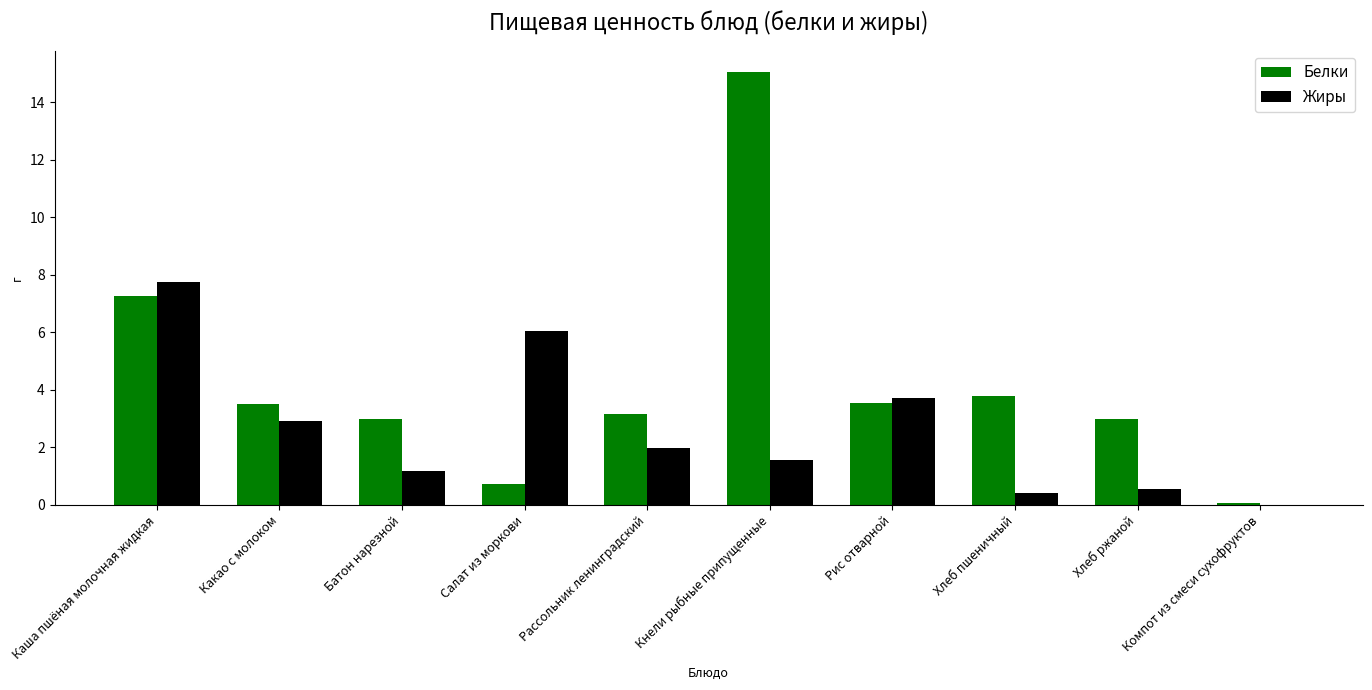

Are the bars horizontal?

No